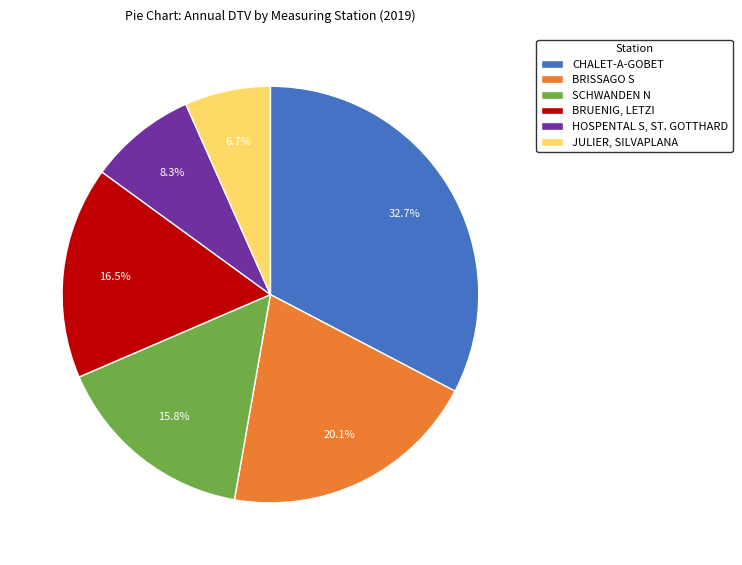

To the nearest percent, what is the difference between the JULIER, SILVAPLANA and BRUENIG, LETZI slice percentages?

10%